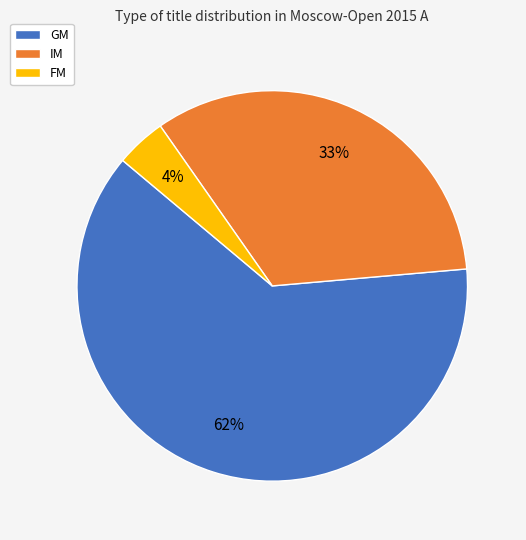

Do GM and FM together represent more than half of the pie?

Yes